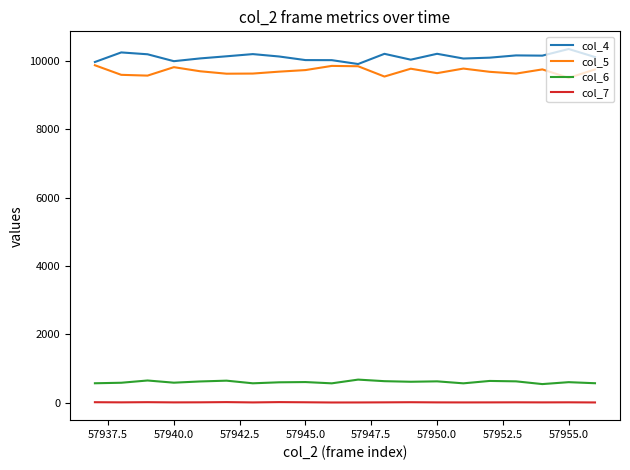

True or false: col_7 and col_6 intersect in this chart.

False